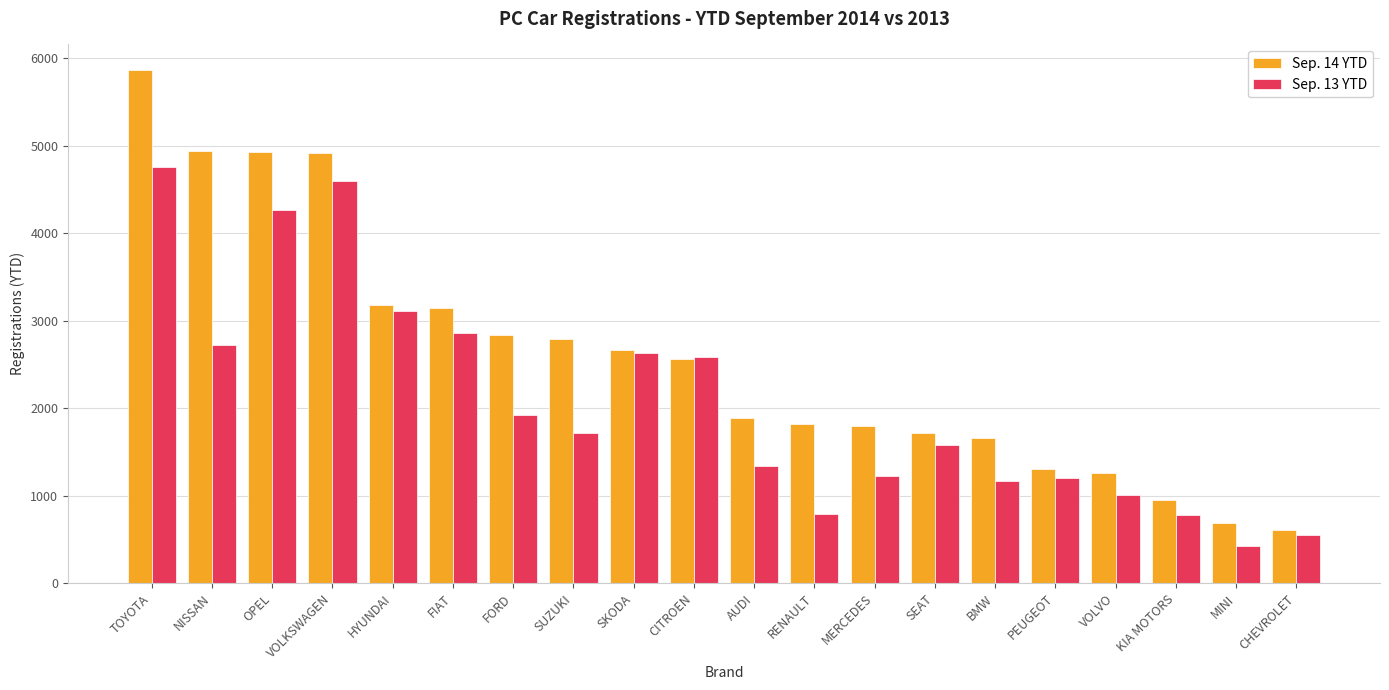

Is the value of Sep. 14 YTD at FIAT greater than the value of Sep. 13 YTD at VOLKSWAGEN?

No